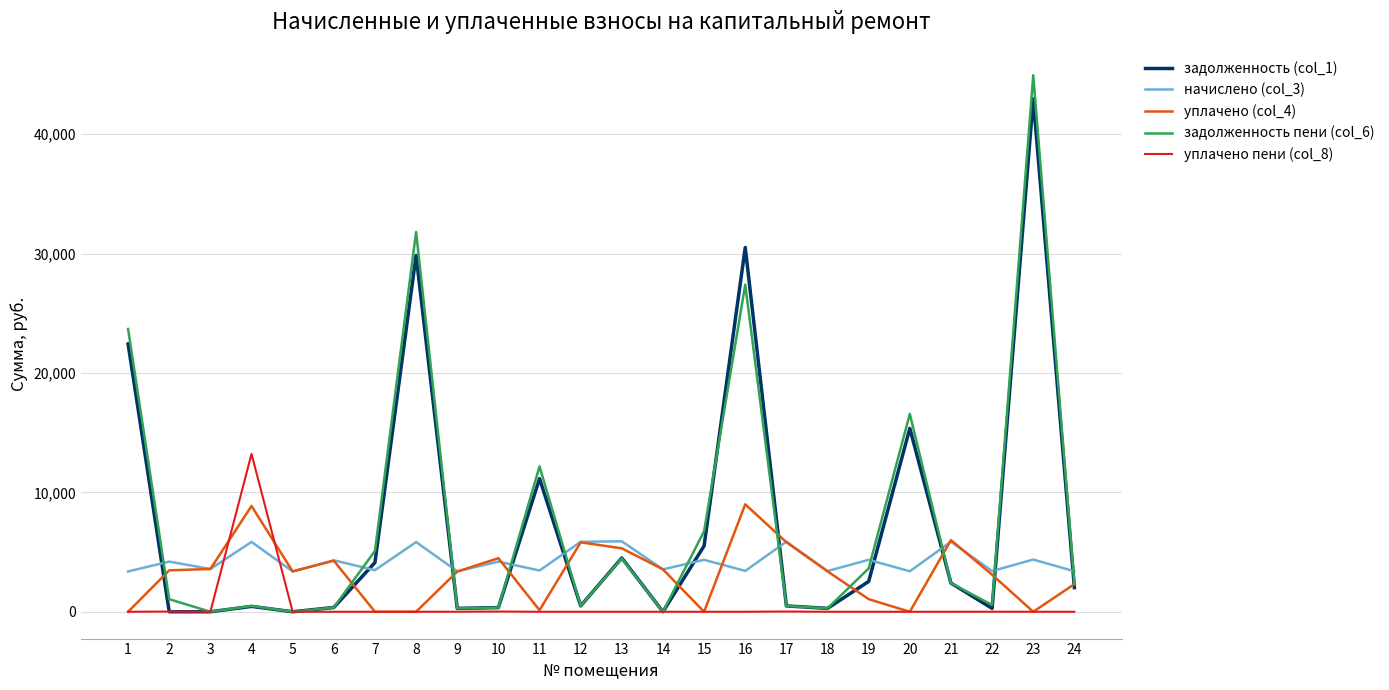

What is the lowest value of the начислено (col_3) series?

3378.7